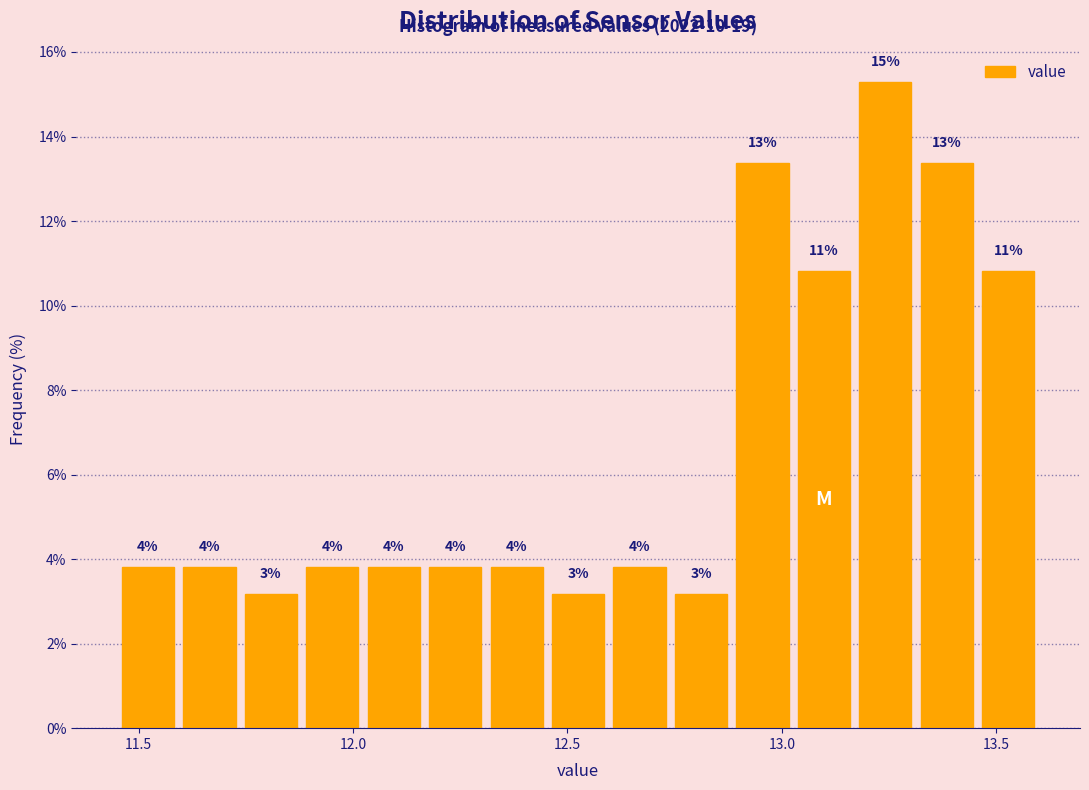

Around what value on the x-axis is the tallest bar? Give the approximate position of its centre, as read against the axis.

13.25